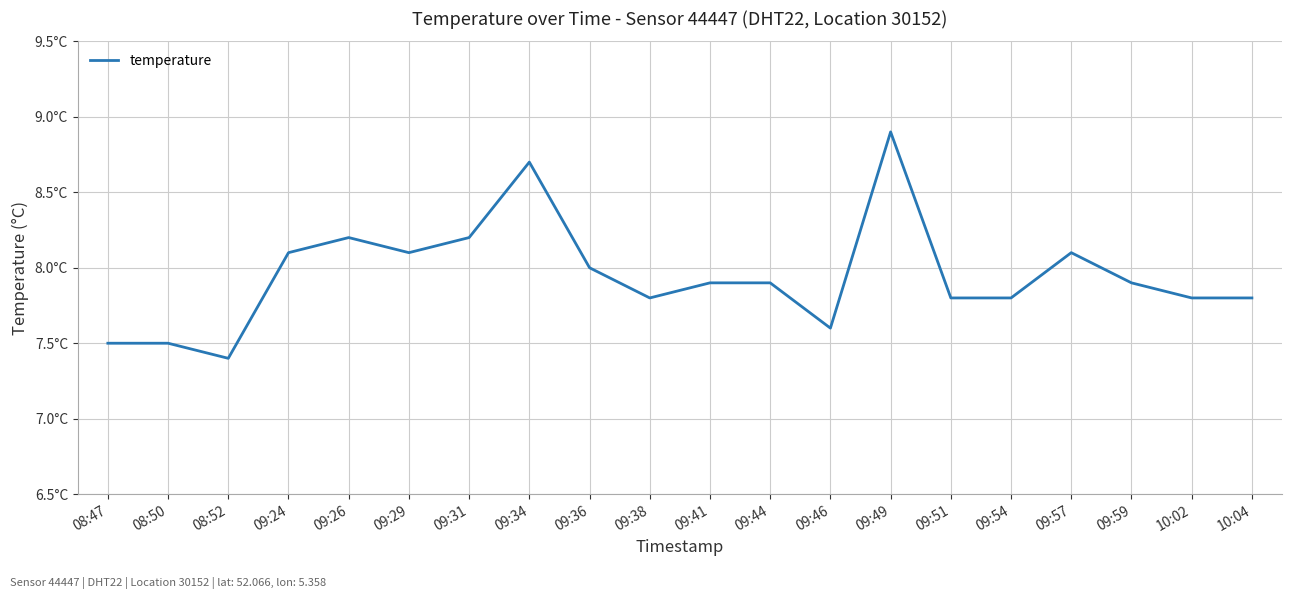

The chart shows a value of 8.2 at 09:26. True or false?

True